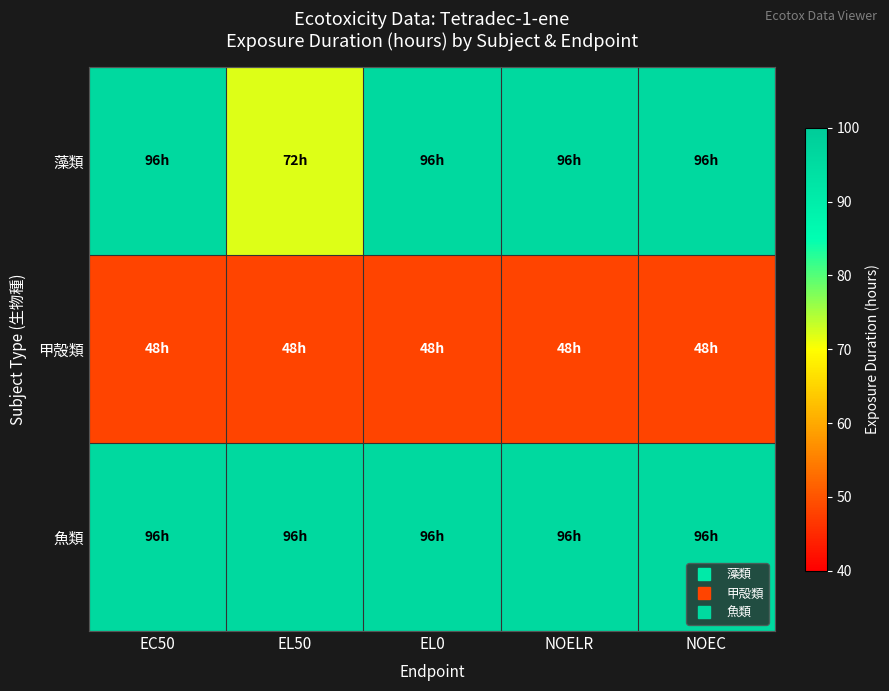

At which category is the sum across all series the highest?

EC50